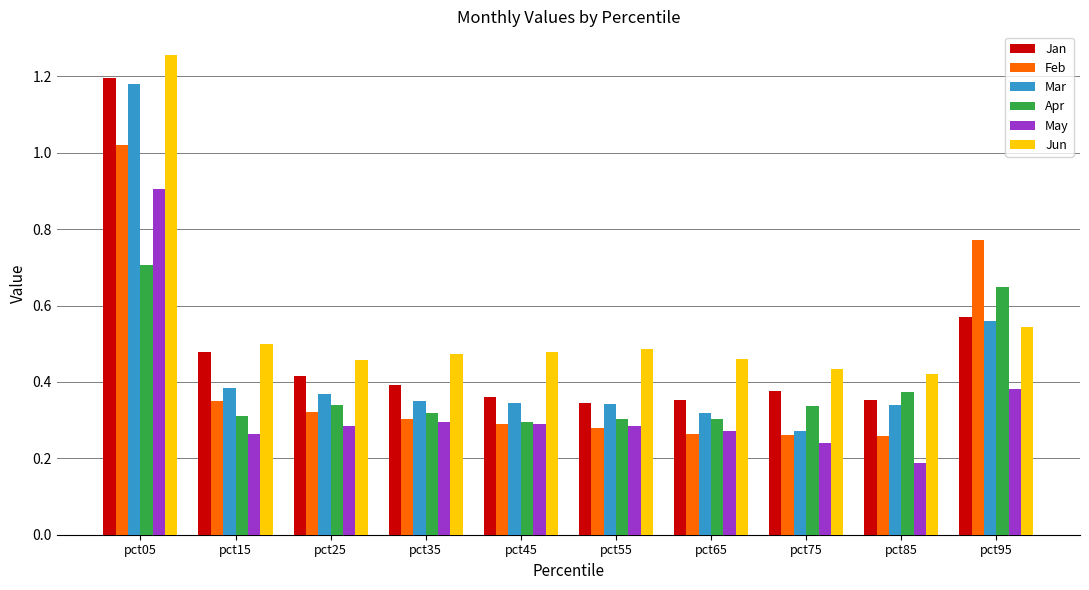

Which series changed the most between pct45 and pct95?

Feb